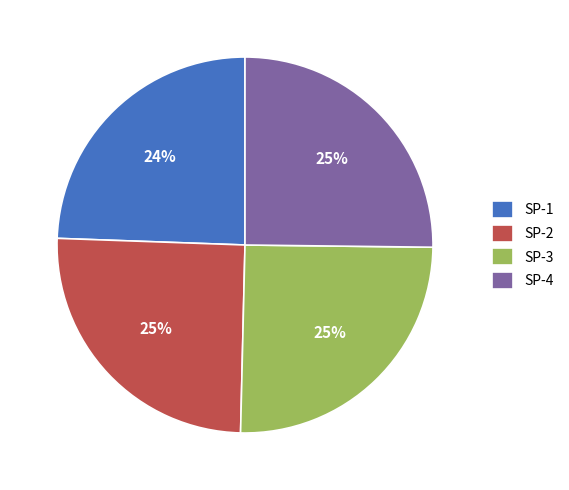

The SP-2 slice represents 36% of the pie. True or false?

False